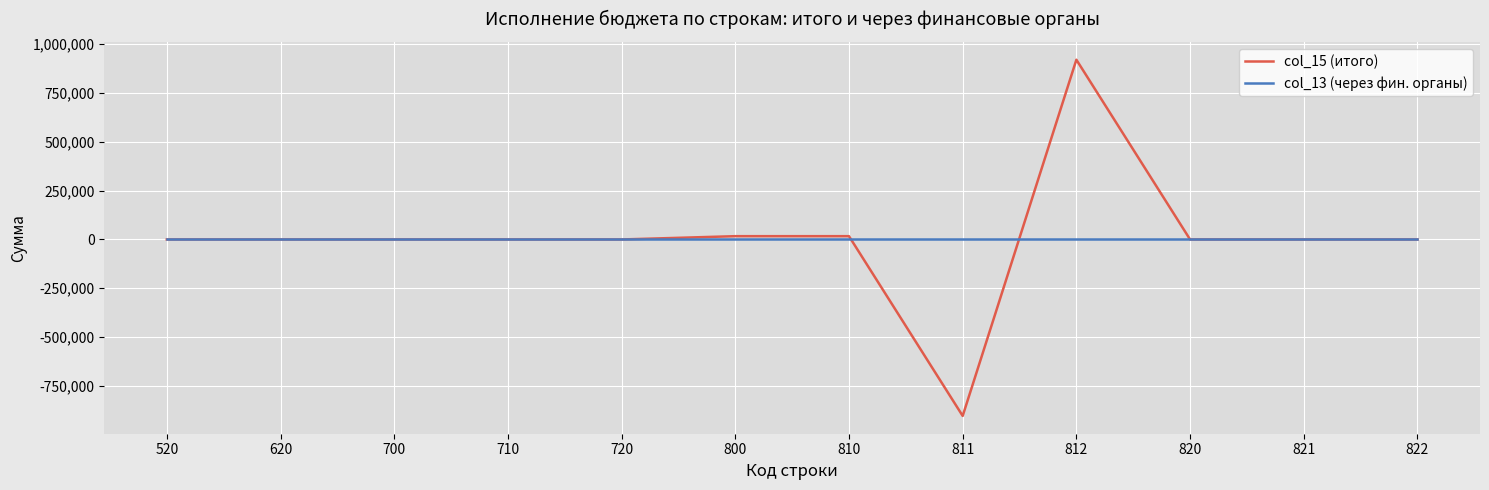

Rank the series by their maximum value, from highest to lowest.

col_15 (итого), col_13 (через фин. органы)